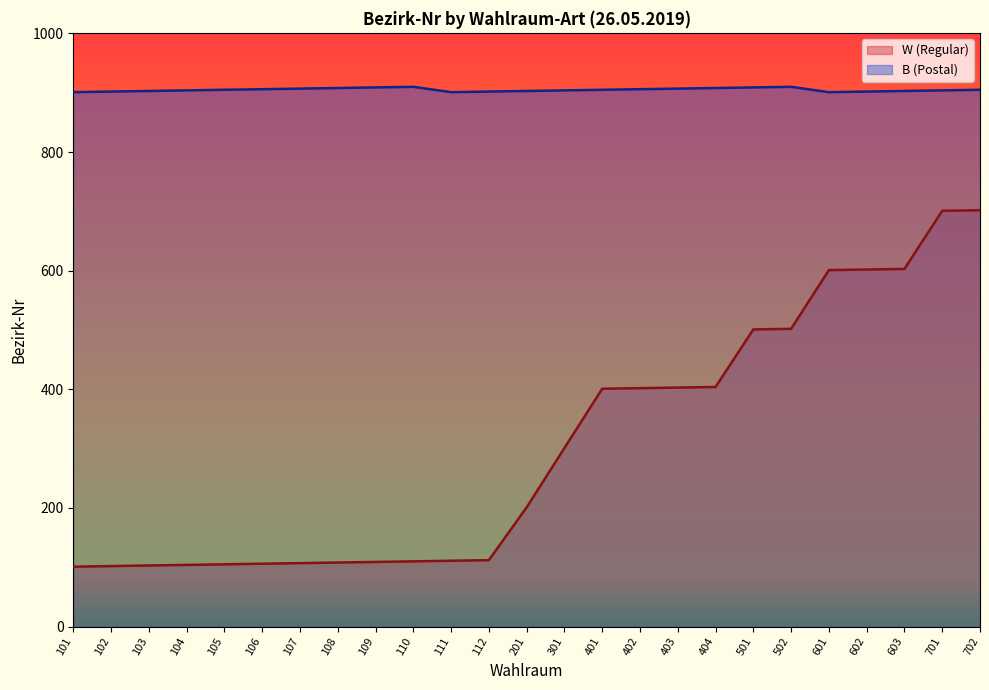

Is the value of B (Postal) at 301 greater than the value of W (Regular) at 107?

Yes